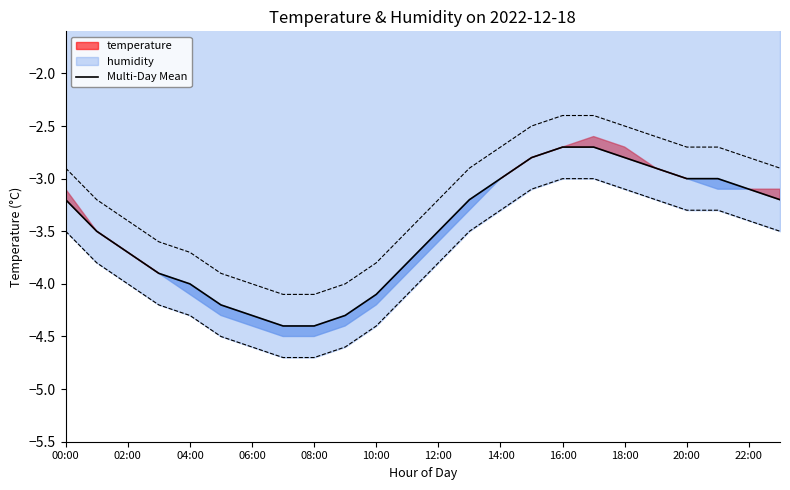

Is it true that the value at 10:00 is -0.8?

False